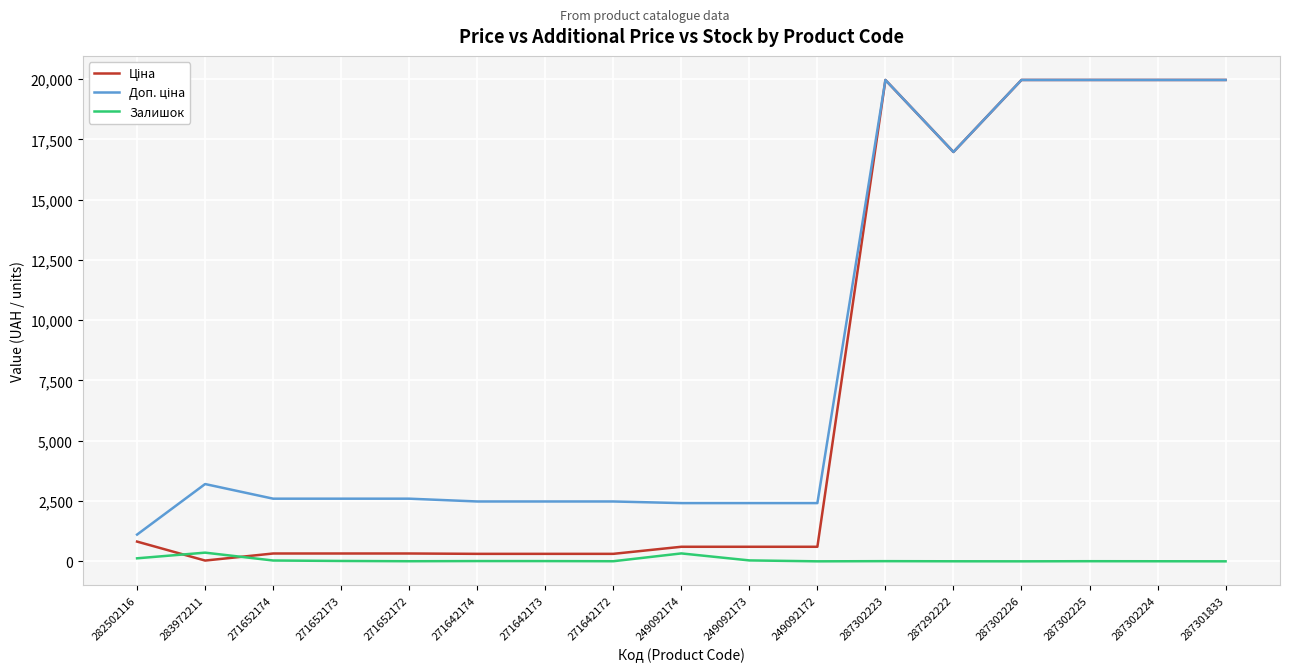

Reading left to right, transcribe all the data shown in this chart.

Ціна: 282502116=818.5	283972211=32.0	271652174=324.8	271652173=324.8	271652172=324.8	271642174=310.3	271642173=310.3	271642172=310.3	249092174=603.7	249092173=603.7	249092172=603.7	287302223=19964.2	287292222=16976.3	287302226=19964.2	287302225=19964.2	287302224=19964.2	287301833=19964.2
Доп. ціна: 282502116=1109.2	283972211=3205.0	271652174=2598.3	271652173=2598.3	271652172=2598.3	271642174=2482.4	271642173=2482.4	271642172=2482.4	249092174=2414.8	249092173=2414.8	249092172=2414.8	287302223=19964.2	287292222=16976.3	287302226=19964.2	287302225=19964.2	287302224=19964.2	287301833=19964.2
Залишок: 282502116=125.0	283972211=360.0	271652174=34.0	271652173=15.0	271652172=4.0	271642174=11.0	271642173=10.0	271642172=4.0	249092174=328.0	249092173=38.0	249092172=0.0	287302223=7.0	287292222=2.0	287302226=0.0	287302225=5.0	287302224=3.0	287301833=0.0